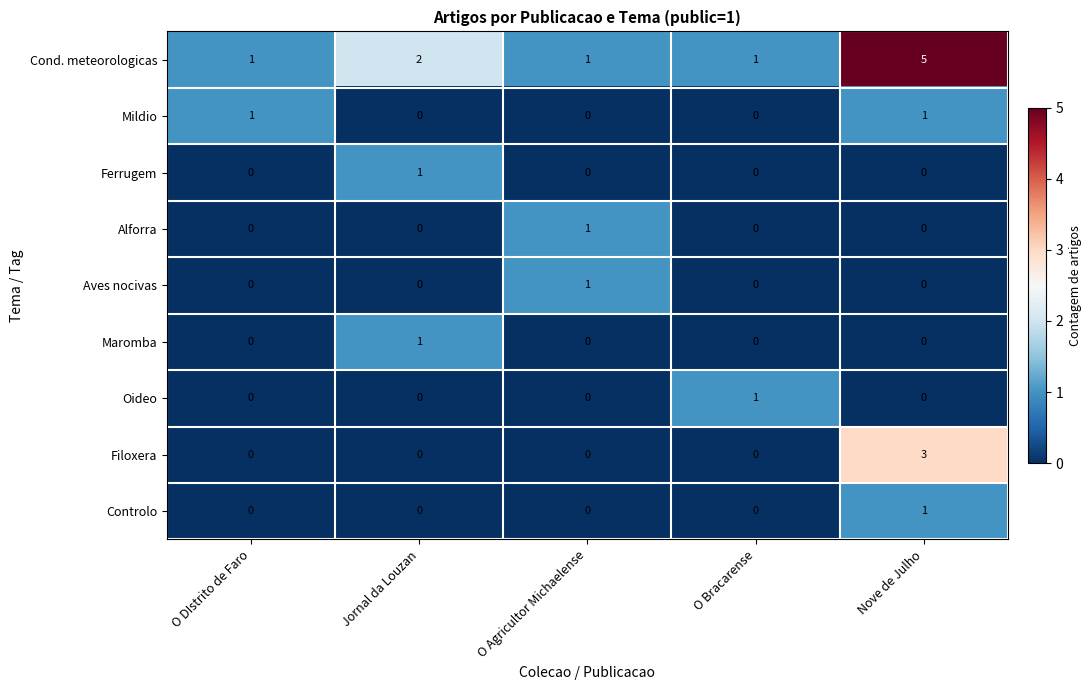

At which category is the sum across all series the highest?

Nove de Julho